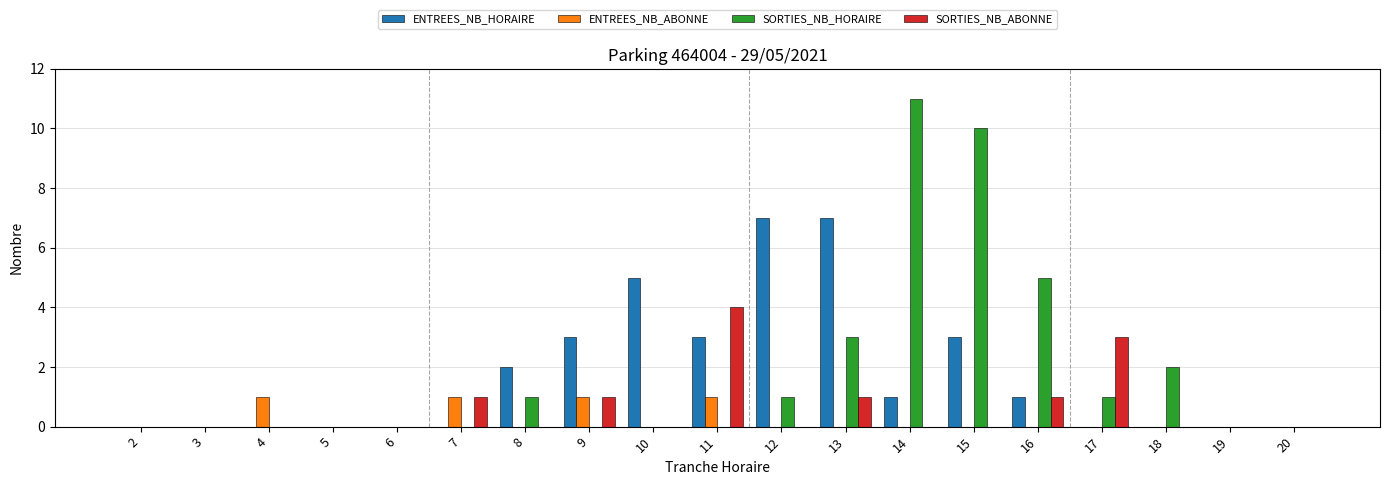

How many groups of bars are there?

19